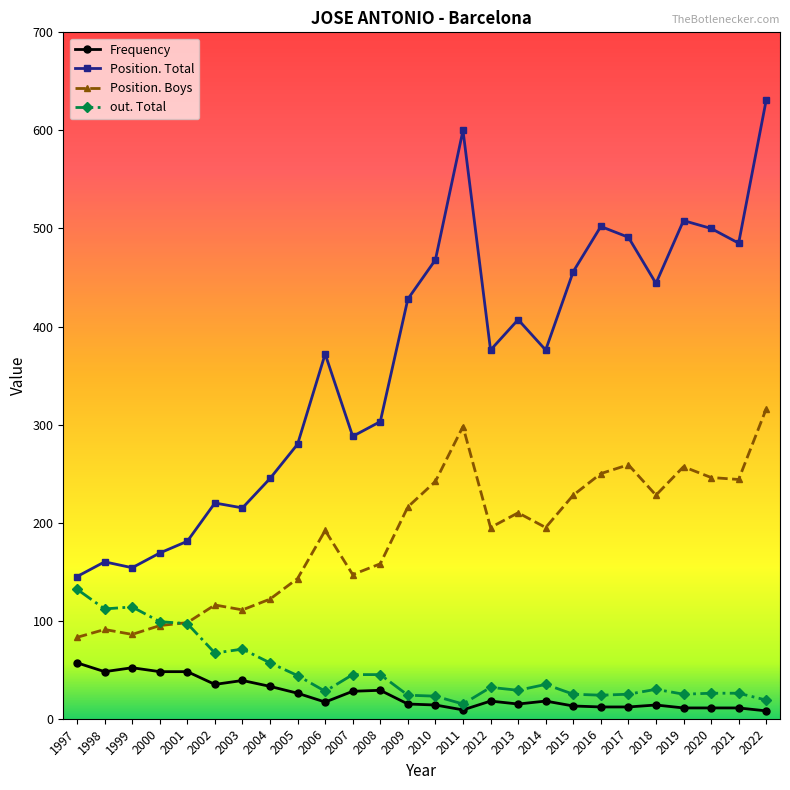

True or false: out. Total has a value of 23 at 2010.

True